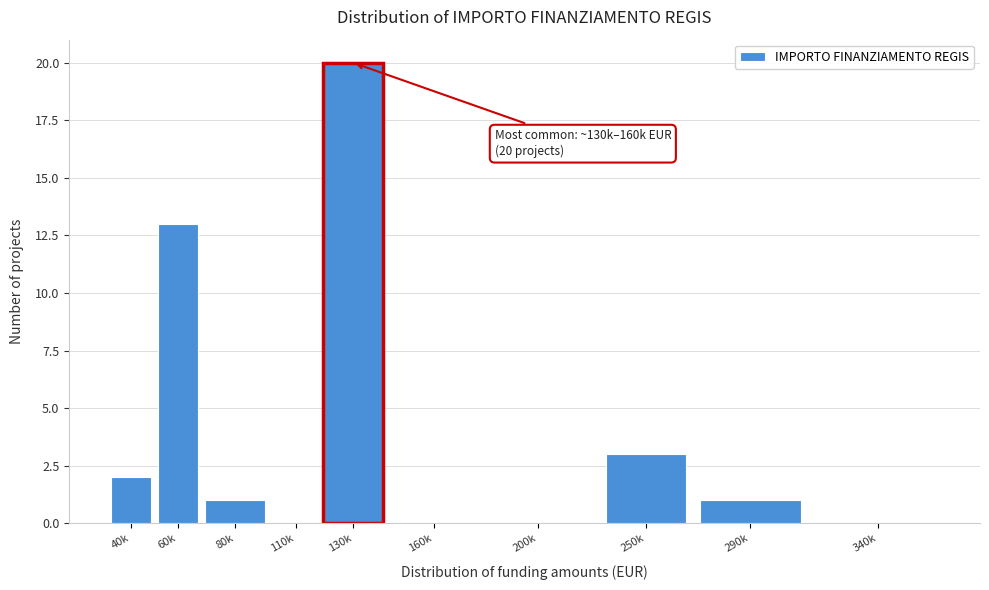

Reading right to left, list all the values displayed in this chart.

340k=0	290k=1	250k=3	200k=0	160k=0	130k=20	110k=0	80k=1	60k=13	40k=2